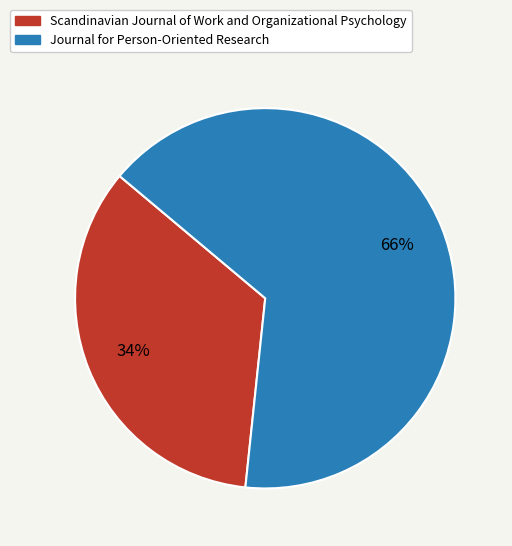

Does Journal for Person-Oriented Research account for over 50% of the chart?

Yes